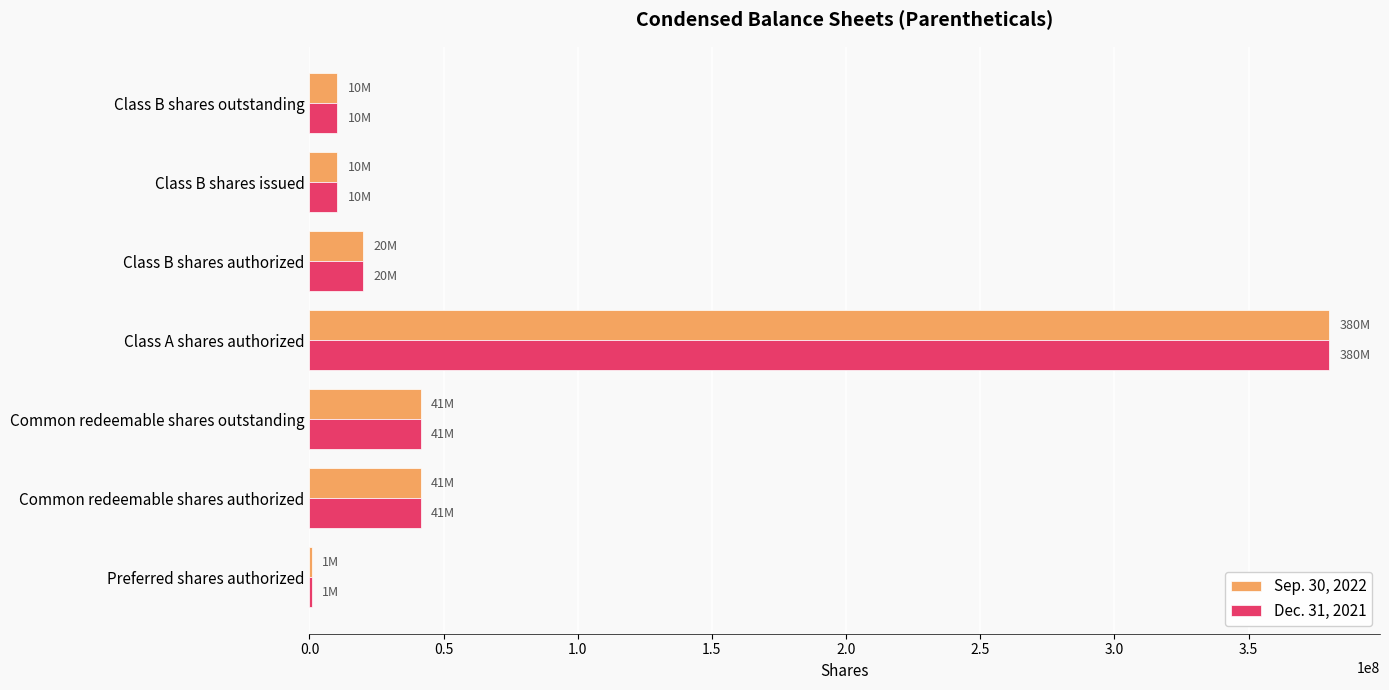

At which category does the chart reach its peak across all series?

Class A shares authorized